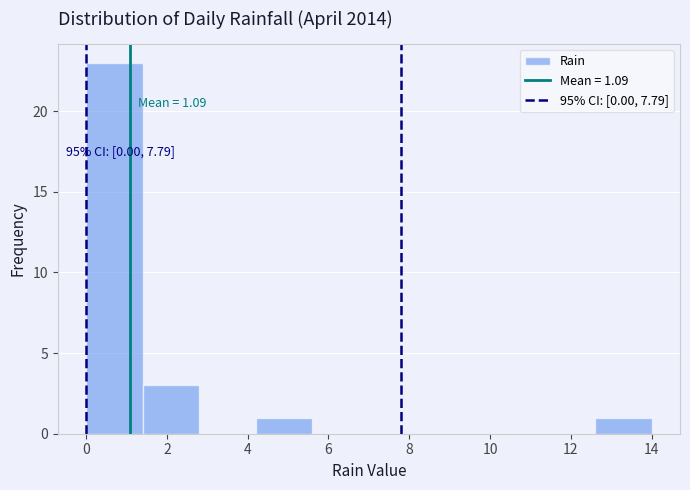

Over which range of the x-axis is the bar tallest?

0.0 to 1.4